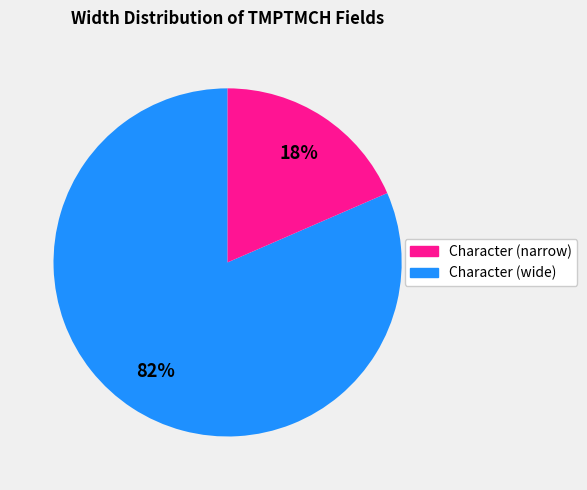

Does any single category account for the majority?

Yes